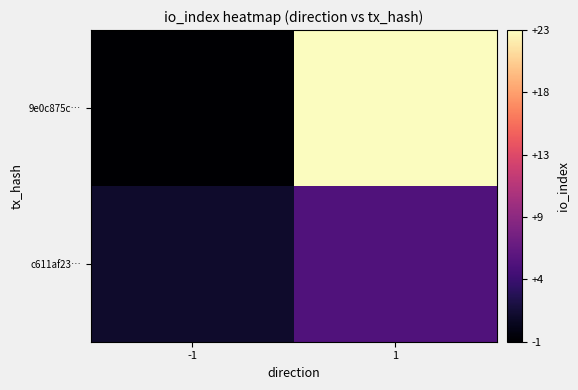

Which category has the lowest value across all series?

-1